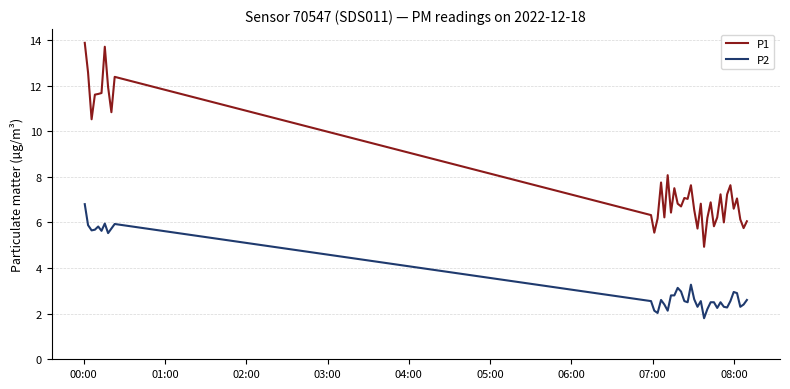

What is the lowest value of the P1 series?

4.9